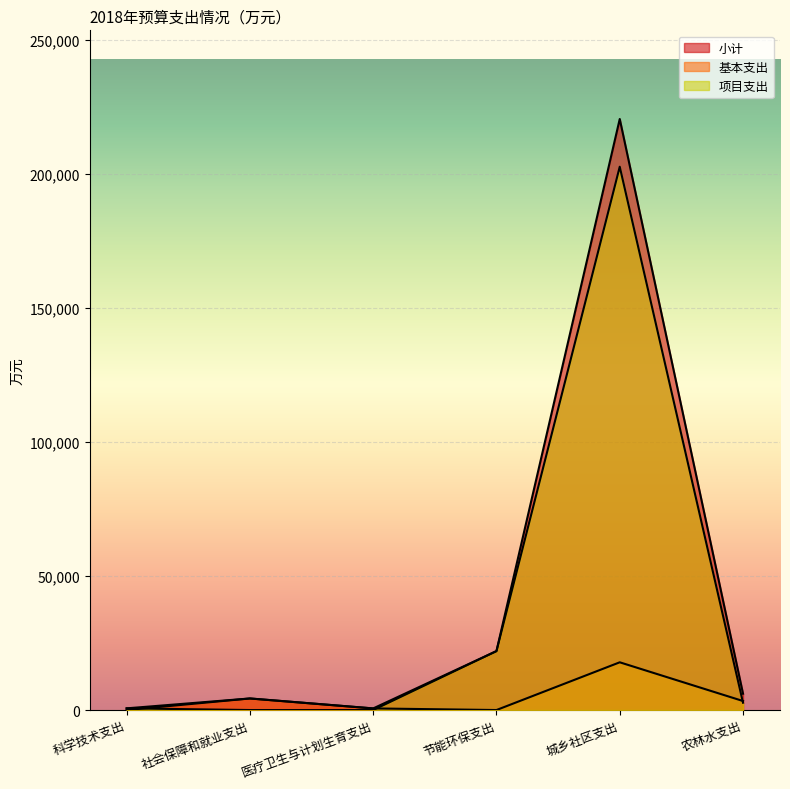

Reading right to left, list all the values displayed in this chart.

小计: 6093.2	220557.7	22000.0	601.8	4315.9	631.0
基本支出: 3361.8	17811.4	0.0	601.8	4315.9	0.0
项目支出: 2731.5	202746.3	22000.0	0.0	0.0	631.0